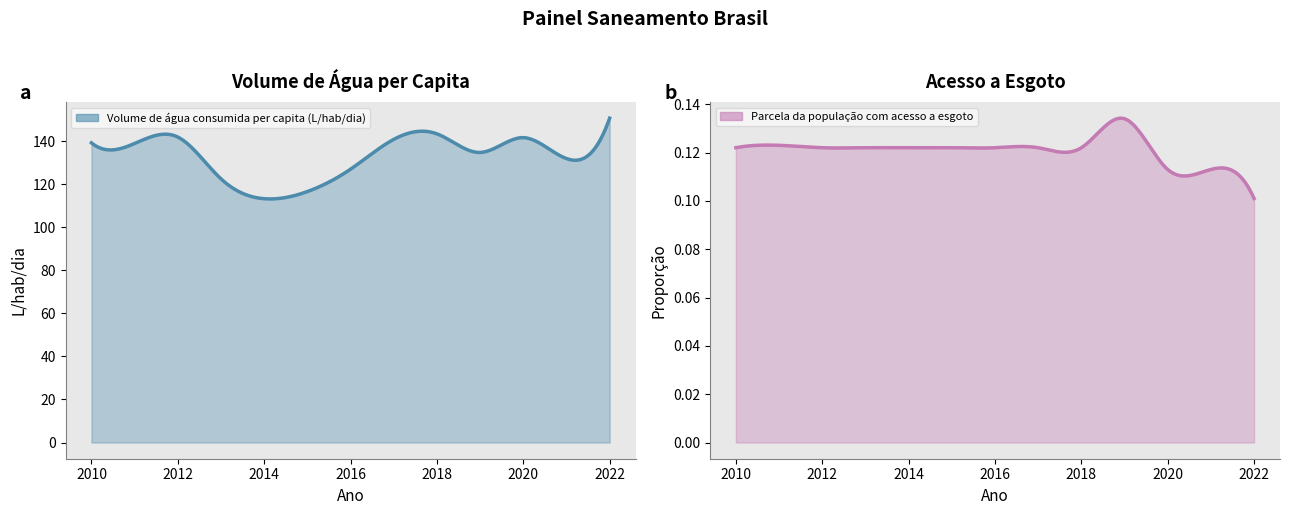

List the series in order of their peak value, lowest first.

Parcela da população com acesso a esgoto, Volume de água consumida per capita (L/hab/dia)